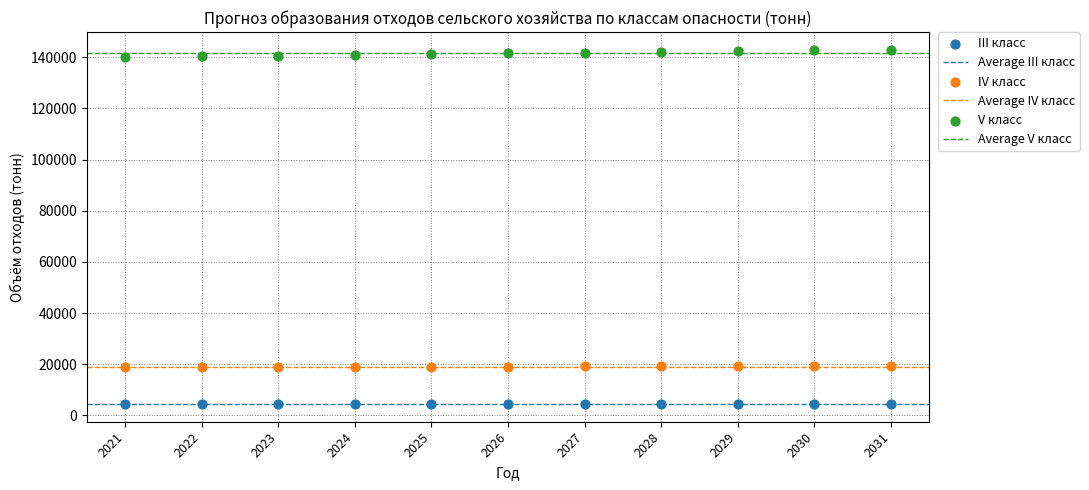

Which series contains the highest Y value?

V класс